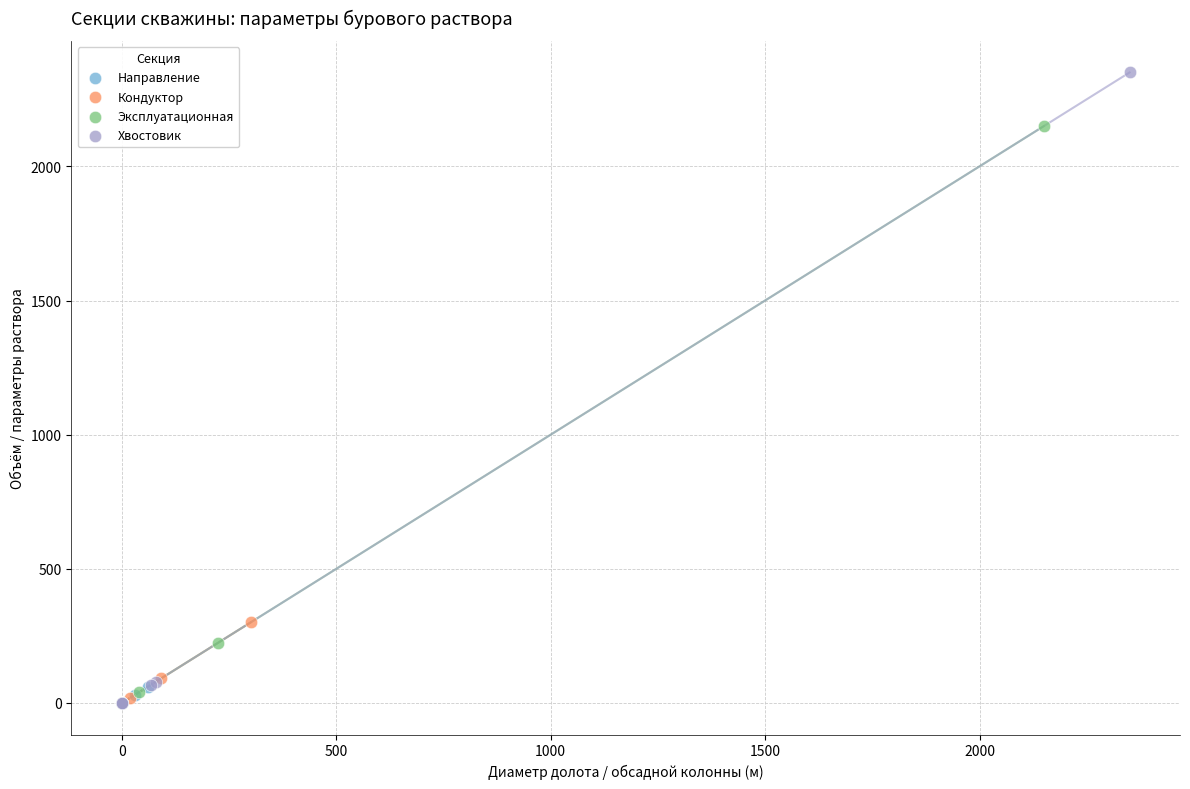

Which series contains the highest Y value?

Хвостовик